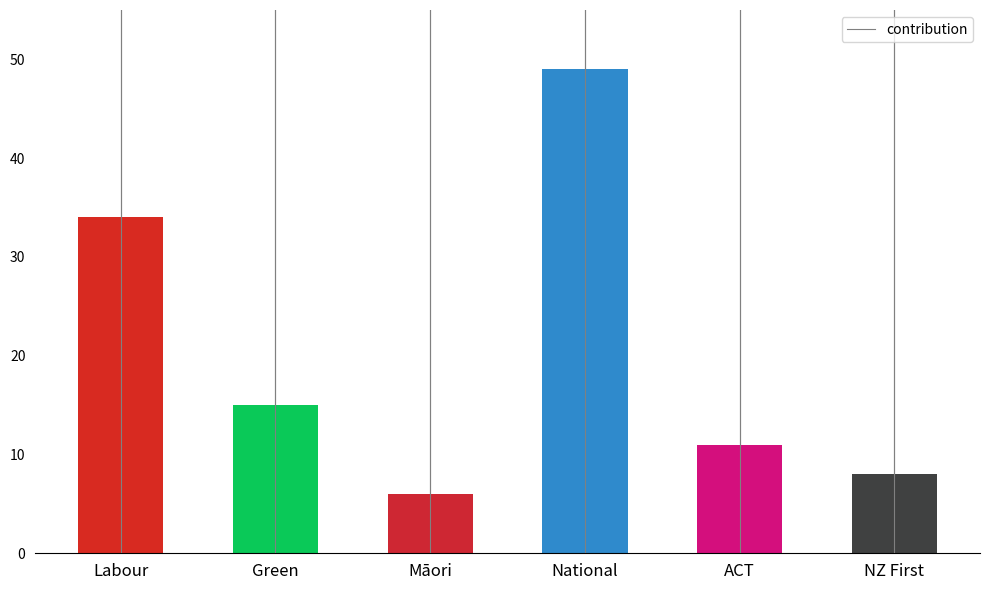

Reading left to right, what are all the values shown in this chart?

Labour=34	Green=15	Māori=6	National=49	ACT=11	NZ First=8